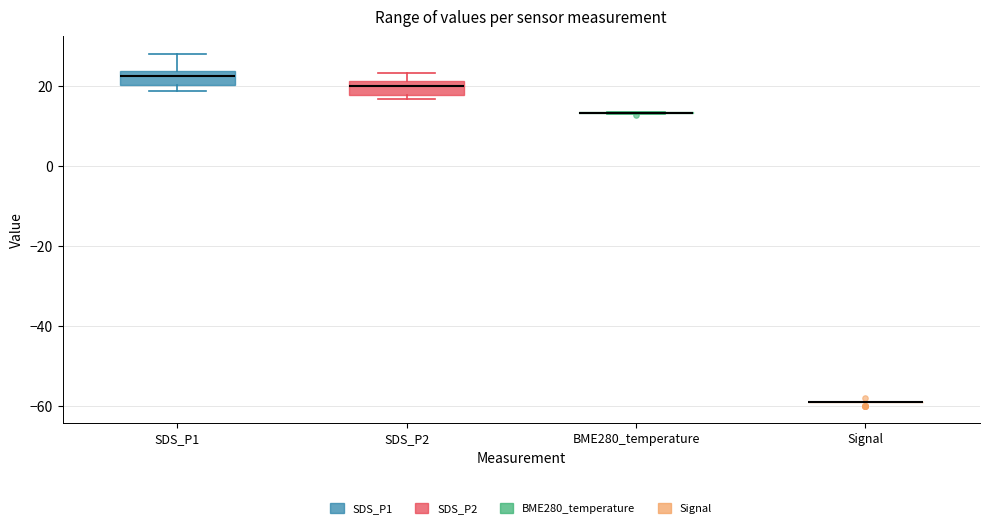

Reading left to right, transcribe this box plot: for each box, give where its median line is, the range the box spans, and where its two whiskers end, as read against the y-axis. The values are not printed on the chart, so give them approximately, as read against the axis.

SDS_P1: median 22, box 20 to 24, whiskers 18 to 28
SDS_P2: median 20, box 18 to 22, whiskers 16 to 24
BME280_temperature: box collapsed to a line at 14, whiskers 12 to 14
Signal: box collapsed to a line at -58, whiskers -58 to -58